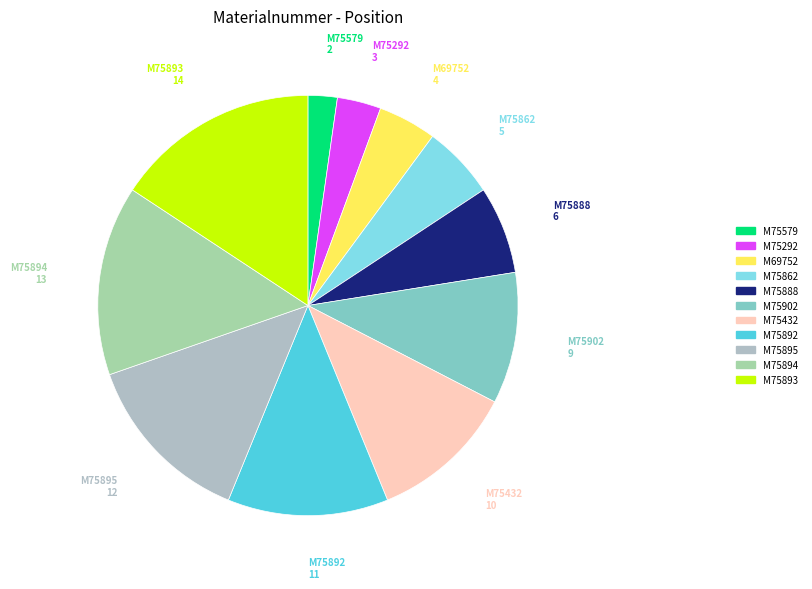

Rank the categories by value from lowest to highest.

M75579, M75292, M69752, M75862, M75888, M75902, M75432, M75892, M75895, M75894, M75893